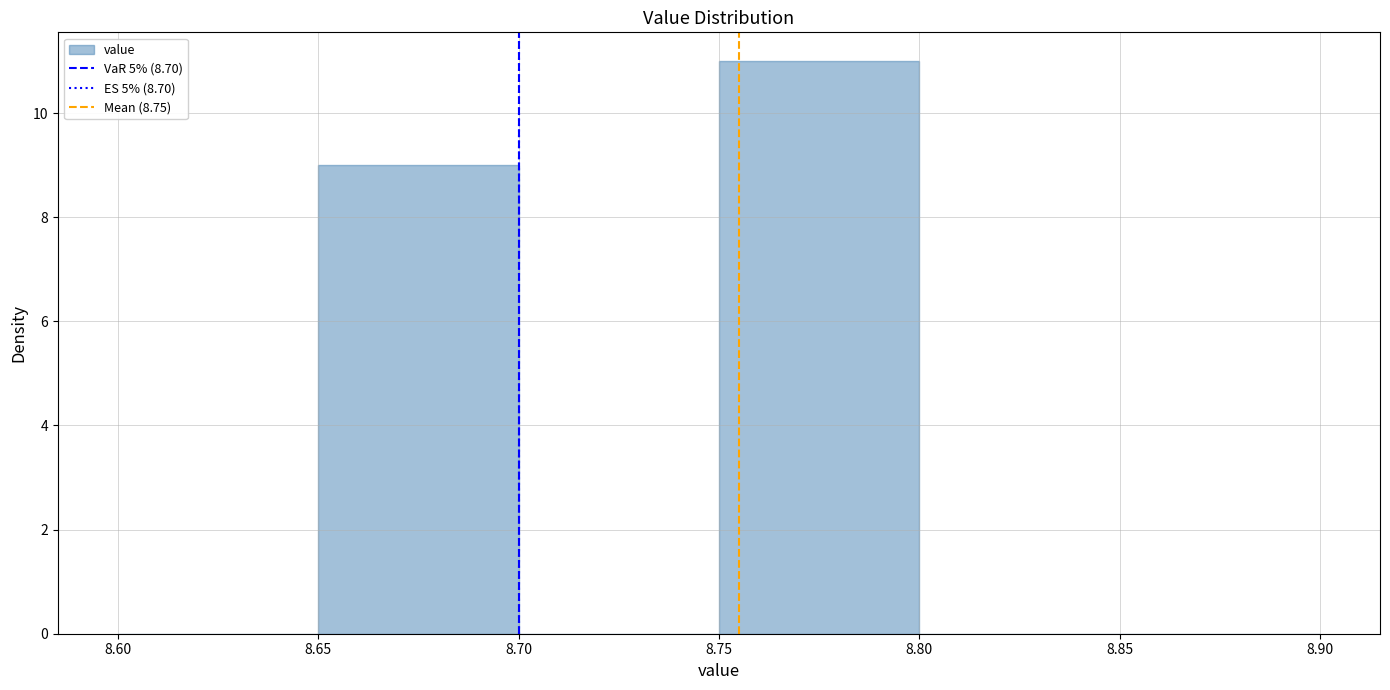

What is the height of the bar covering 8.75 to 8.80 on the x-axis? The values are not printed on the chart, so give them approximately, as read against the axis.

11